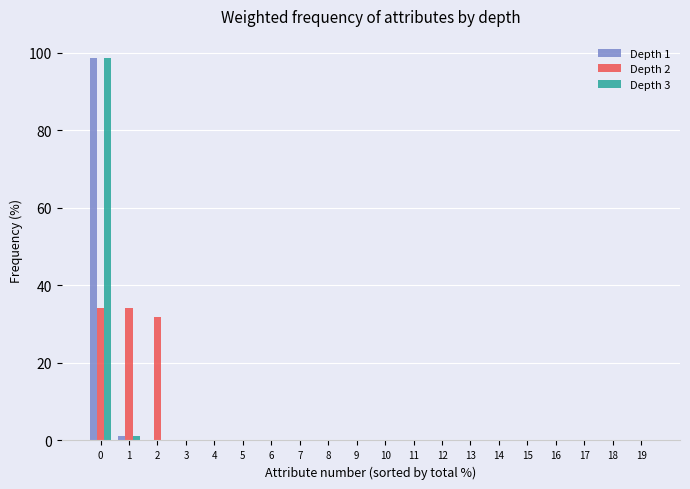

What is the greatest value displayed?

98.7